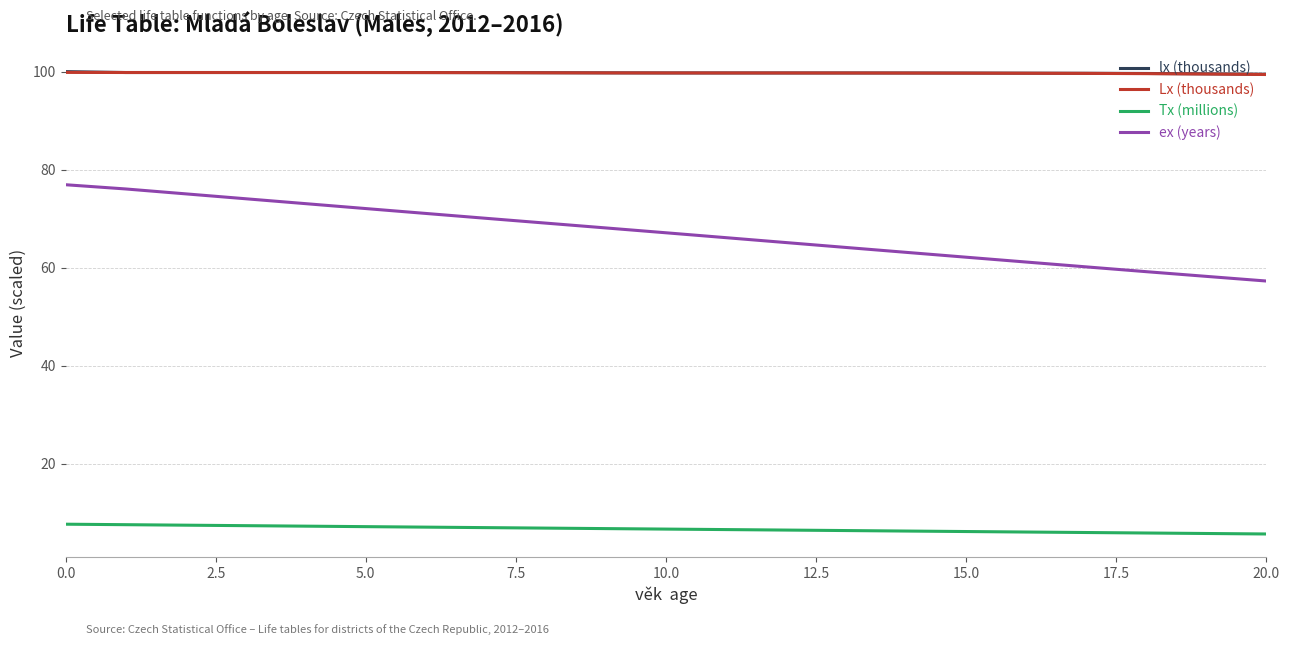

True or false: lx (thousands) and Tx (millions) intersect in this chart.

False